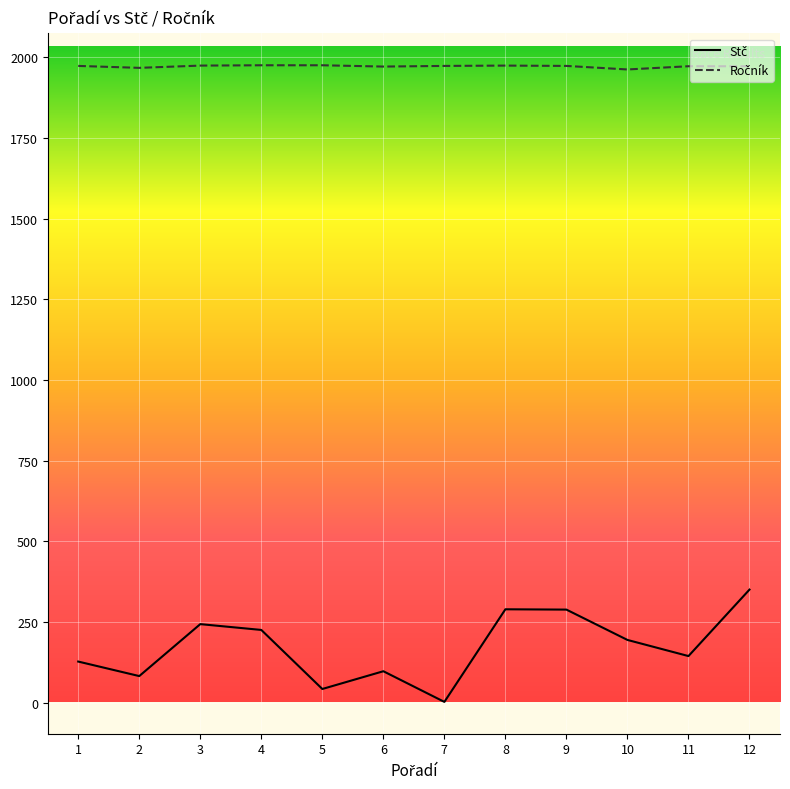

What is the greatest value displayed?

1975